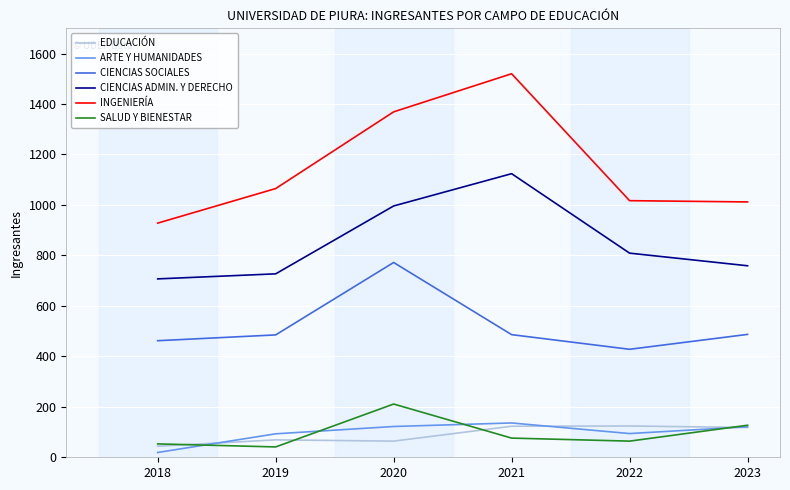

Read the INGENIERÍA value at 2022, to the nearest 100.

1000